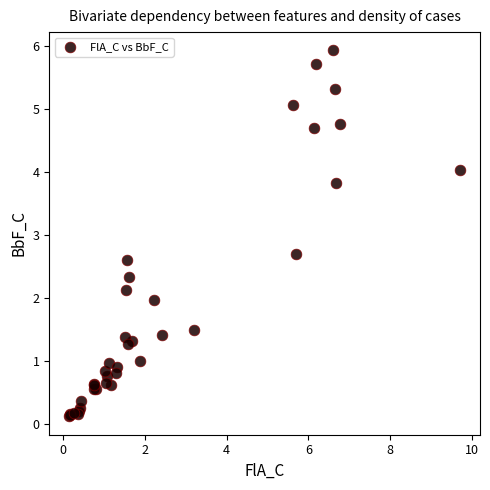

What Y value in the scatter plot is closest to 3?

2.7